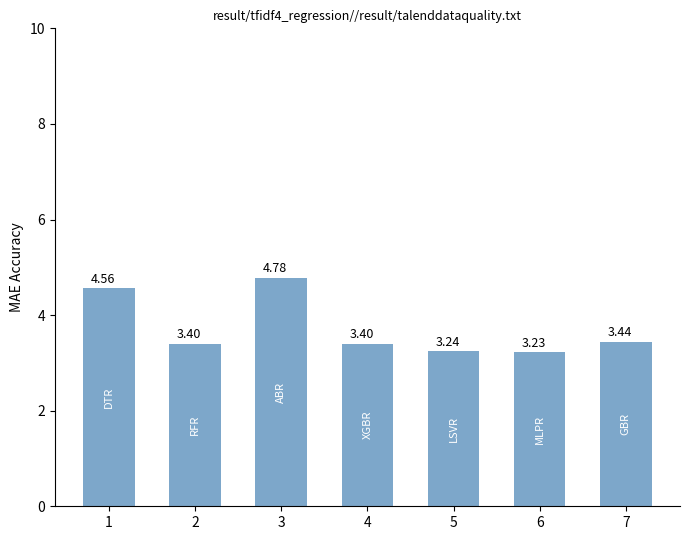

How many values are between 3 and 4?

5